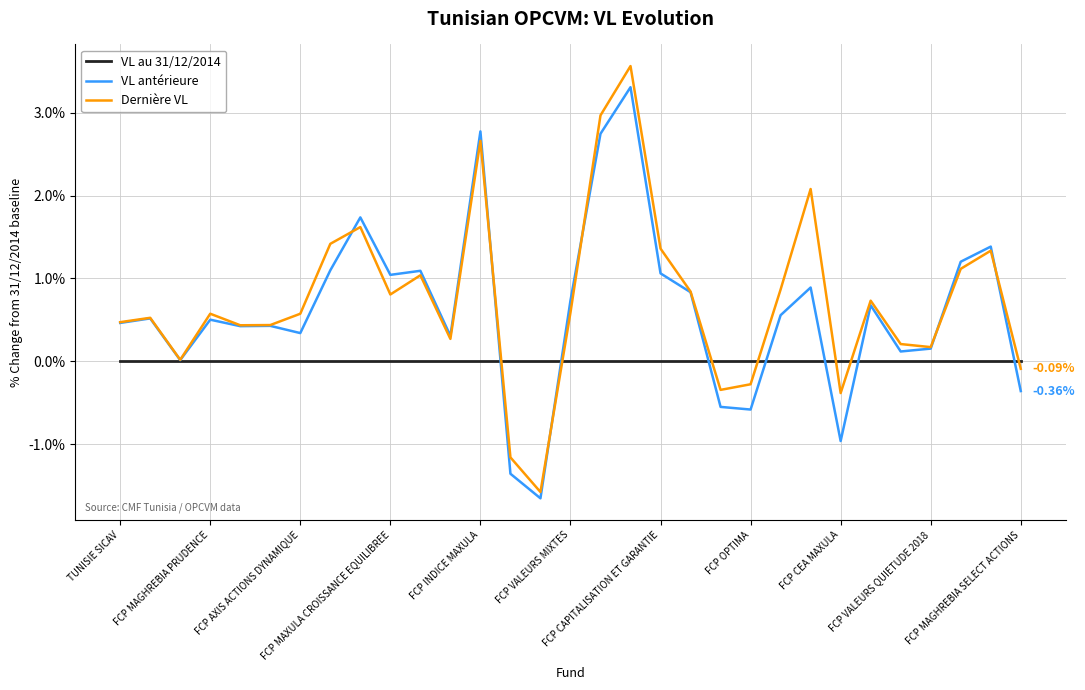

How many lines are shown in the chart?

3